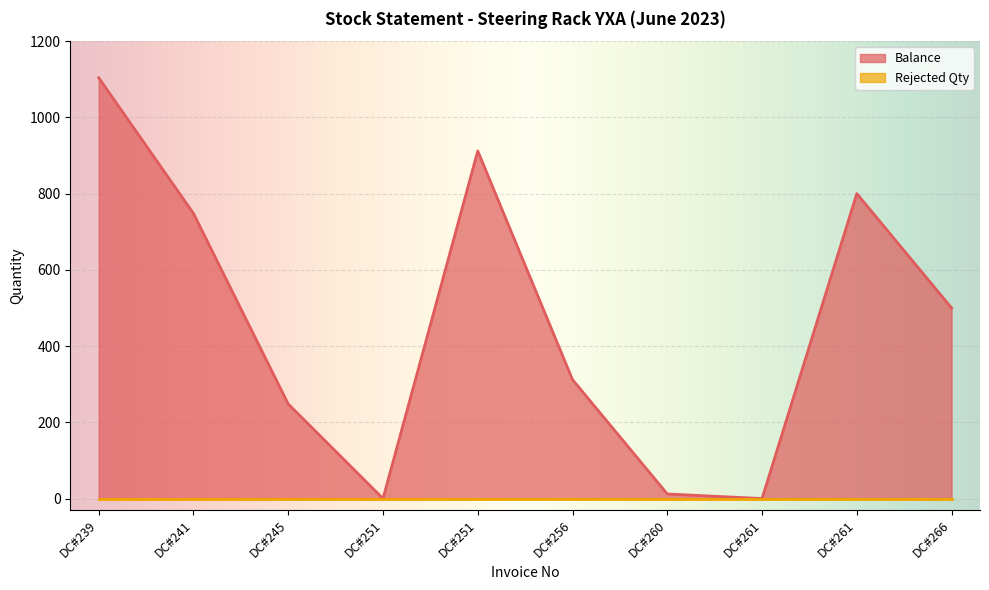

Reading left to right, list all the values displayed in this chart.

1104	748	248	0	912	312	12	0	800	500